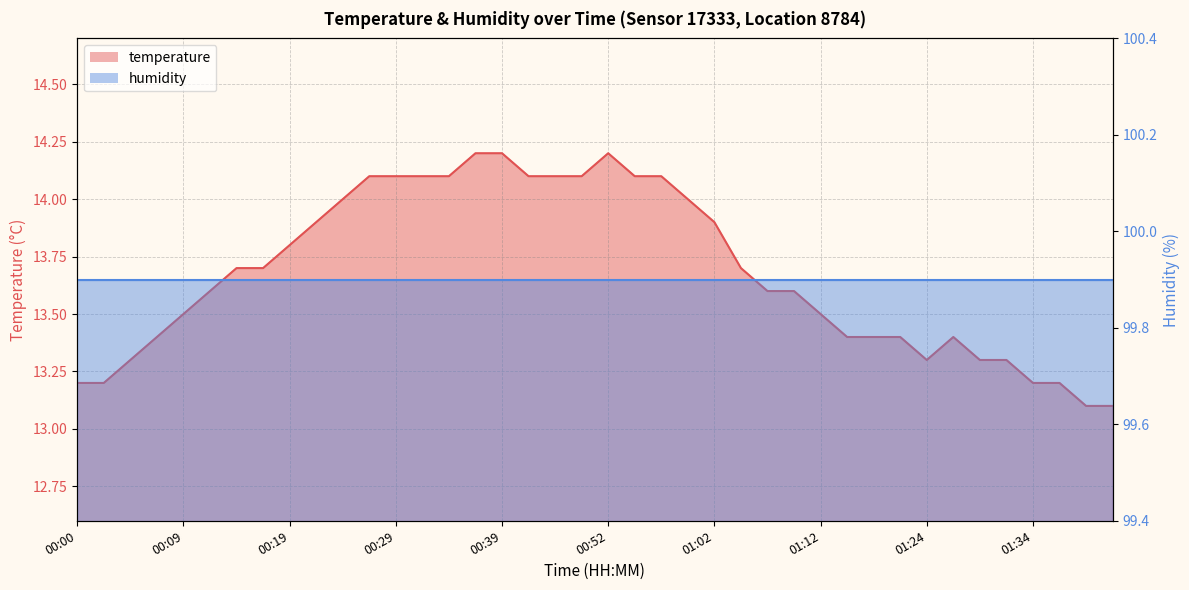

Reading left to right, extract all data points from this chart.

13.2	13.2	13.3	13.4	13.5	13.6	13.7	13.7	13.8	13.9	14.0	14.1	14.1	14.1	14.1	14.2	14.2	14.1	14.1	14.1	14.2	14.1	14.1	14.0	13.9	13.7	13.6	13.6	13.5	13.4	13.4	13.4	13.3	13.4	13.3	13.3	13.2	13.2	13.1	13.1